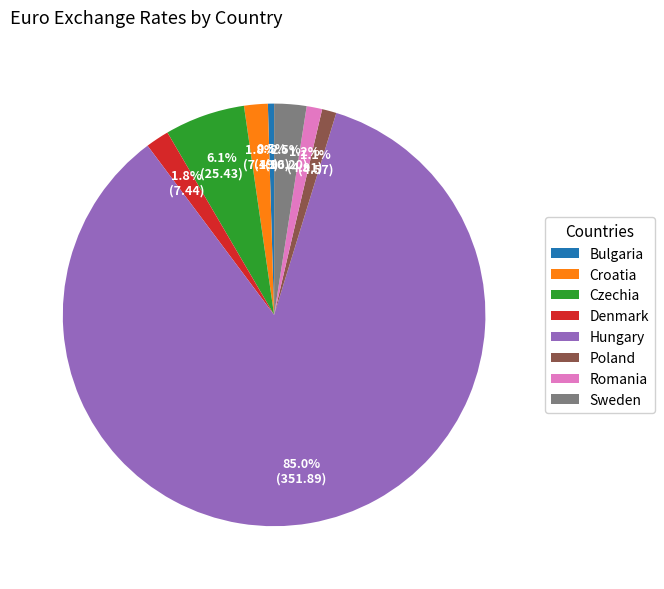

How many segments does this pie chart have?

8